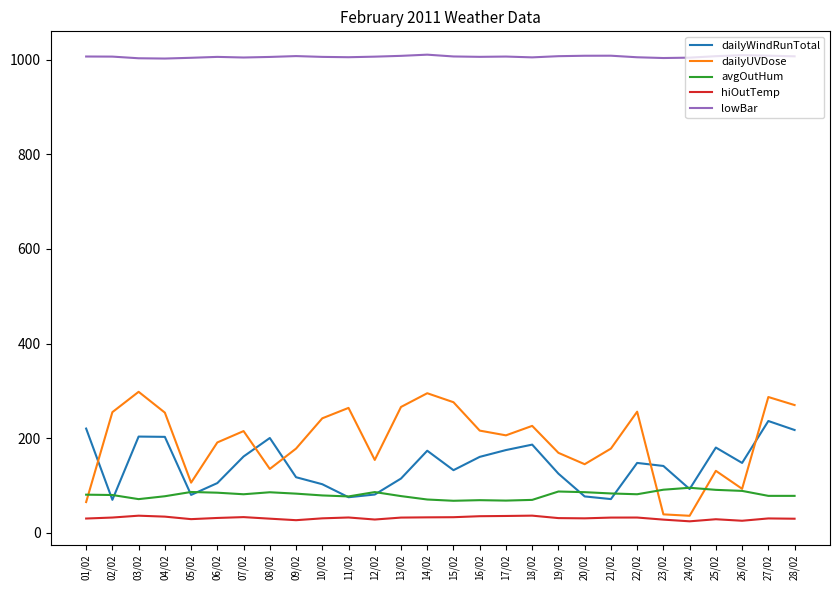

How many distinct data groups are displayed?

5